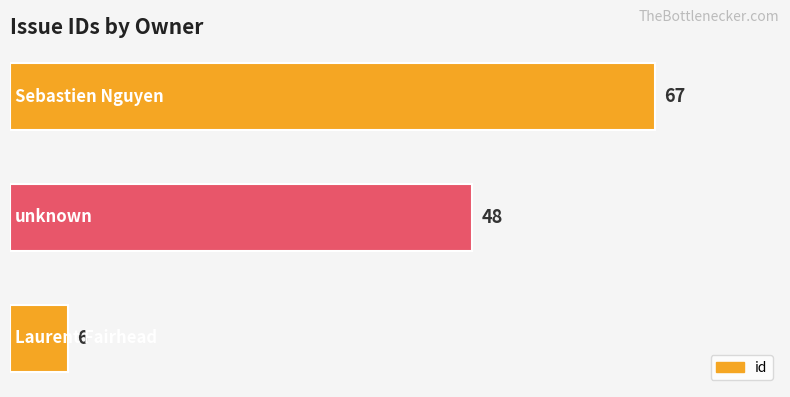

Are the bars horizontal?

Yes